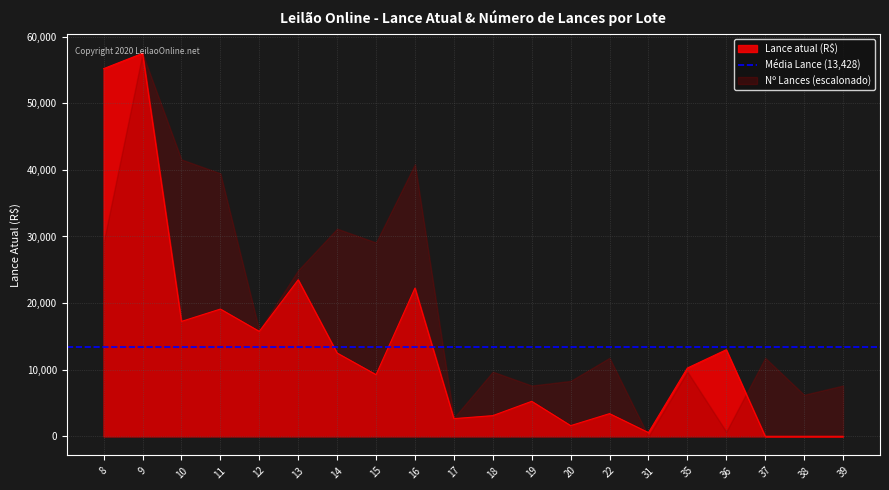

How many positive values are there?

17